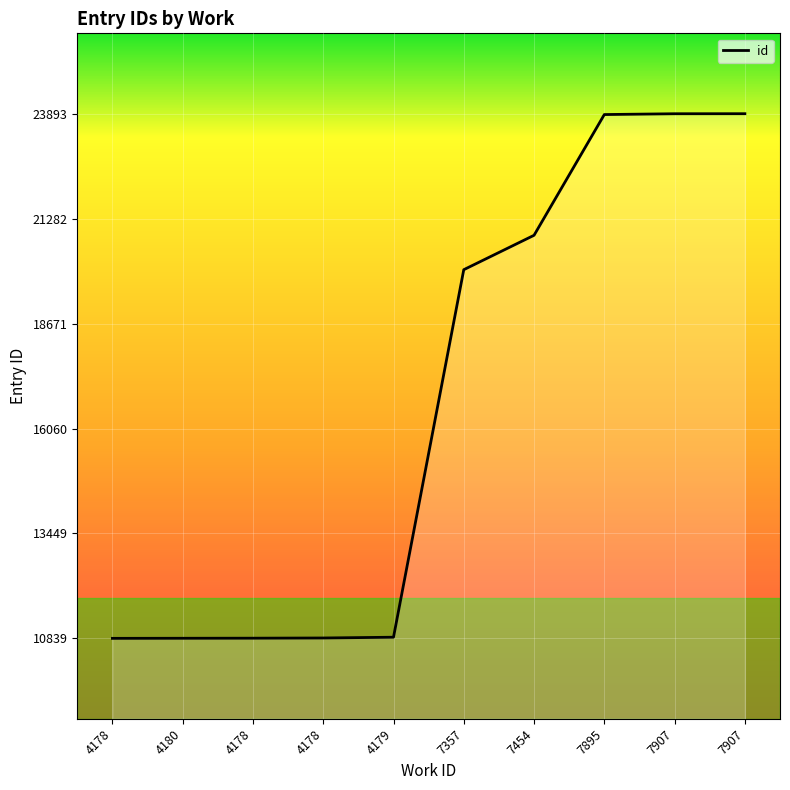

Does the chart display data point markers on the line(s)?

No